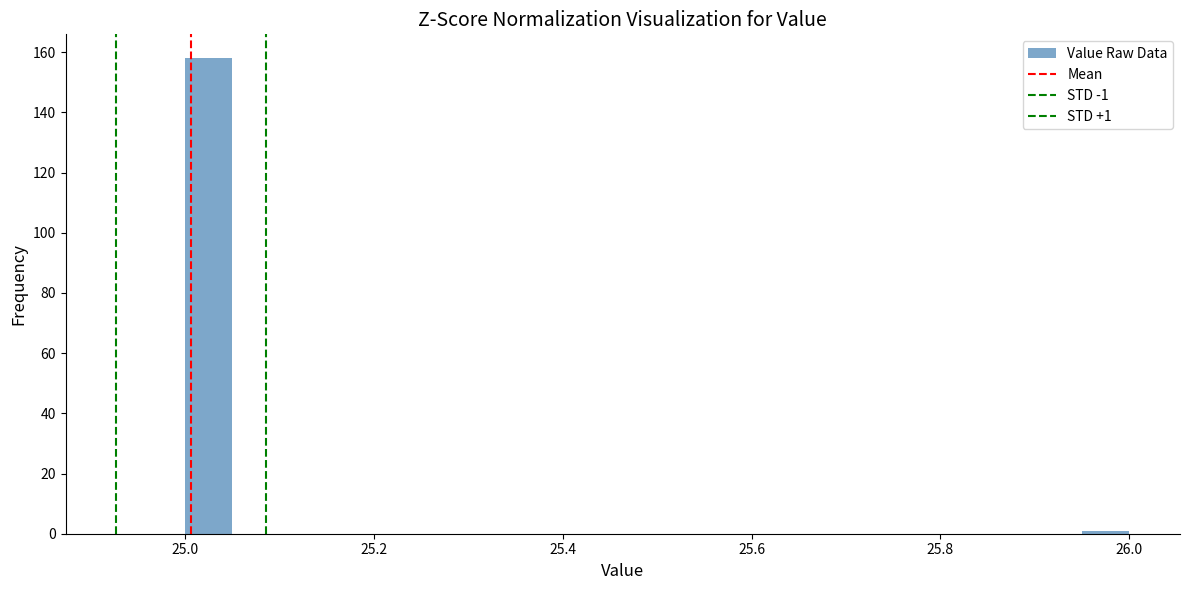

Around what value on the x-axis is the tallest bar? Give the approximate position of its centre, as read against the axis.

25.02